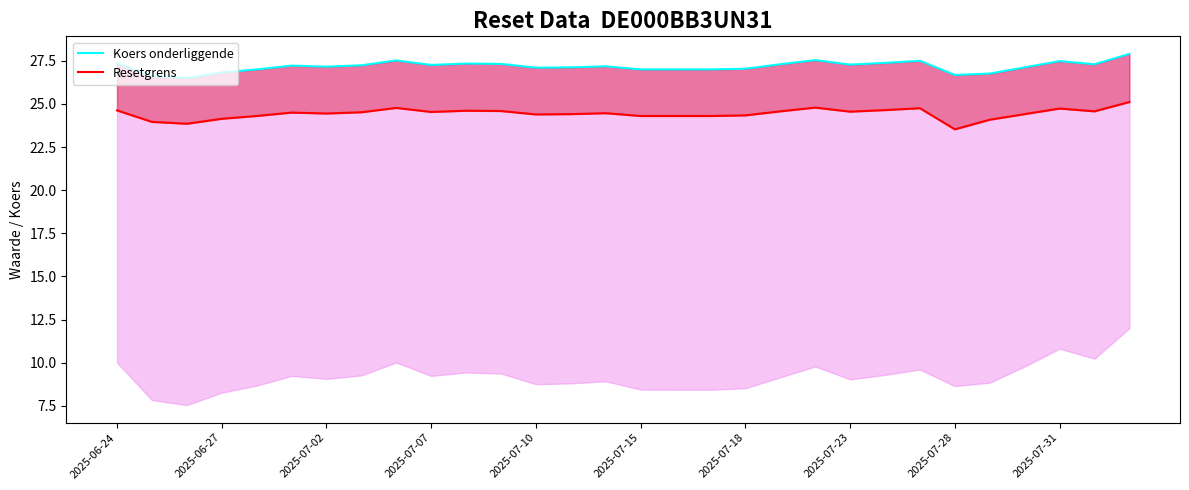

True or false: Resetgrens has a value of 13.5 at 10.

False